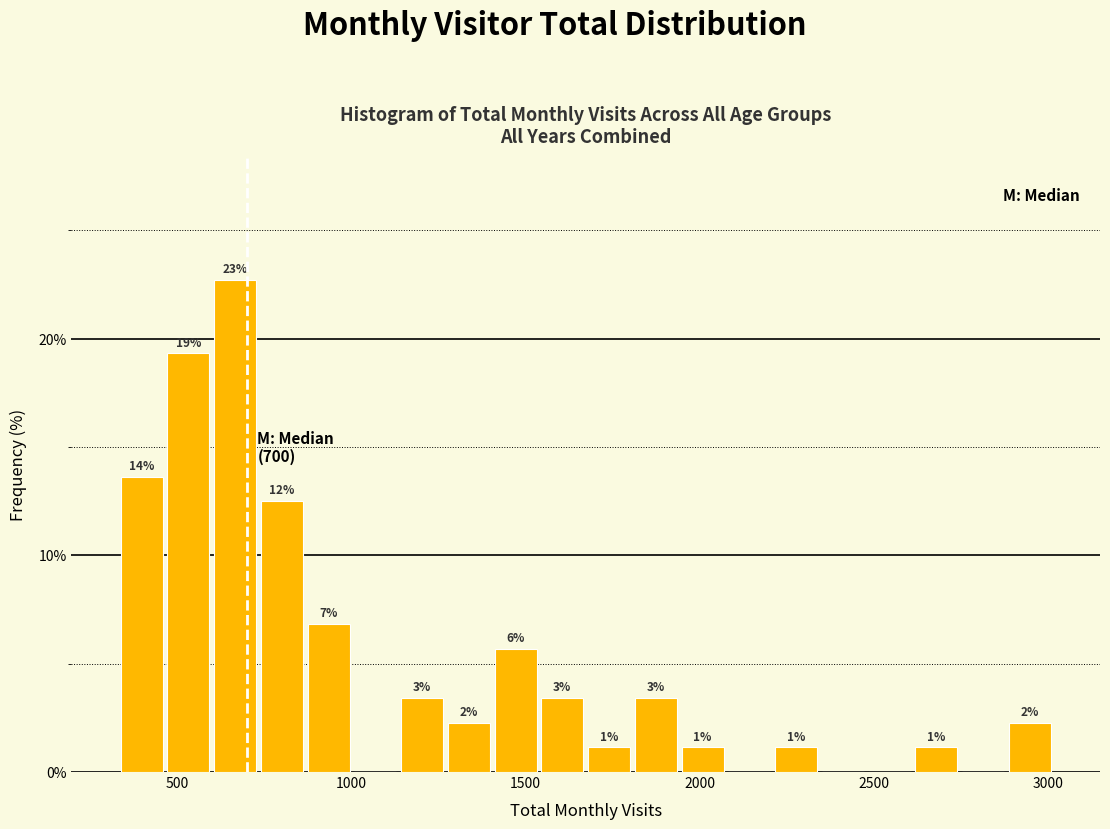

Around what value on the x-axis is the tallest bar? Give the approximate position of its centre, as read against the axis.

650